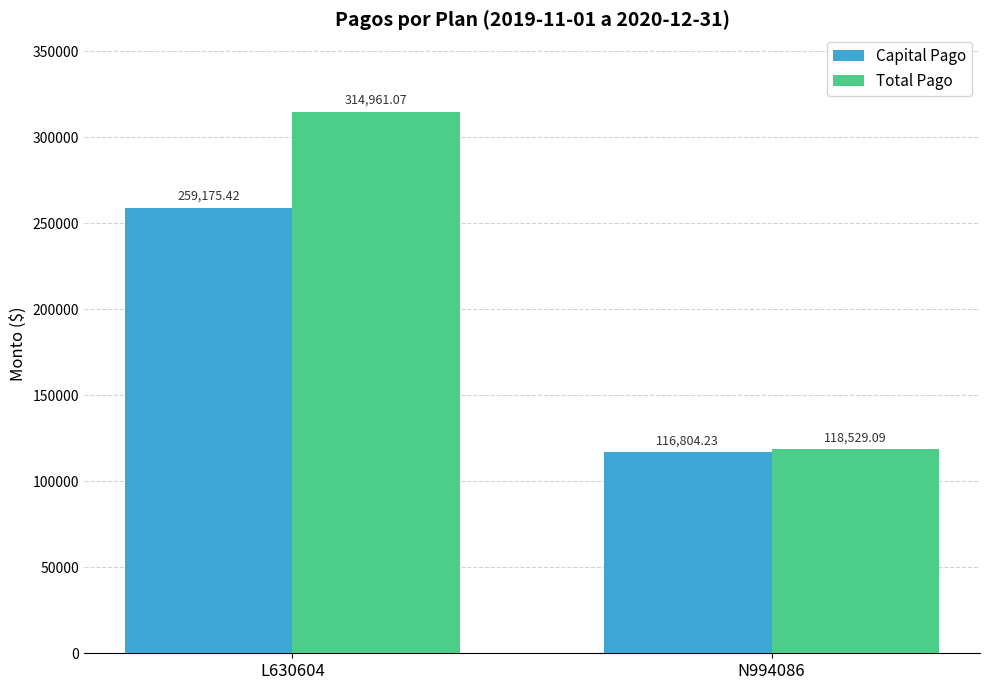

What is the label of the 1st bar from the right?

N994086